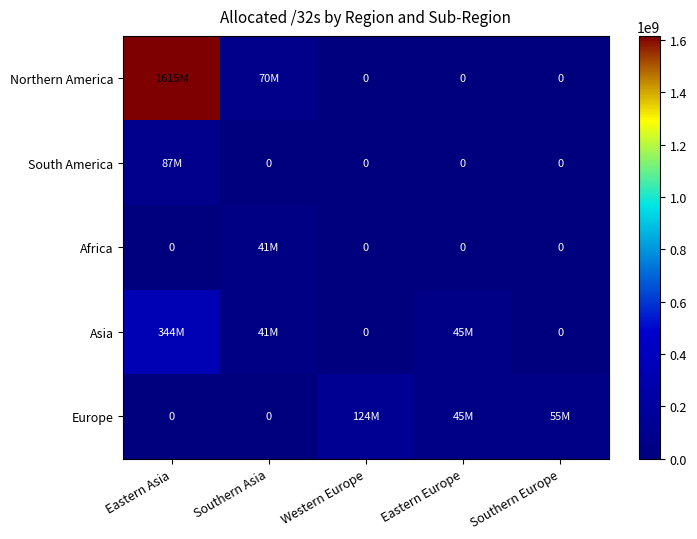

Which series has the largest total across all categories?

Northern America